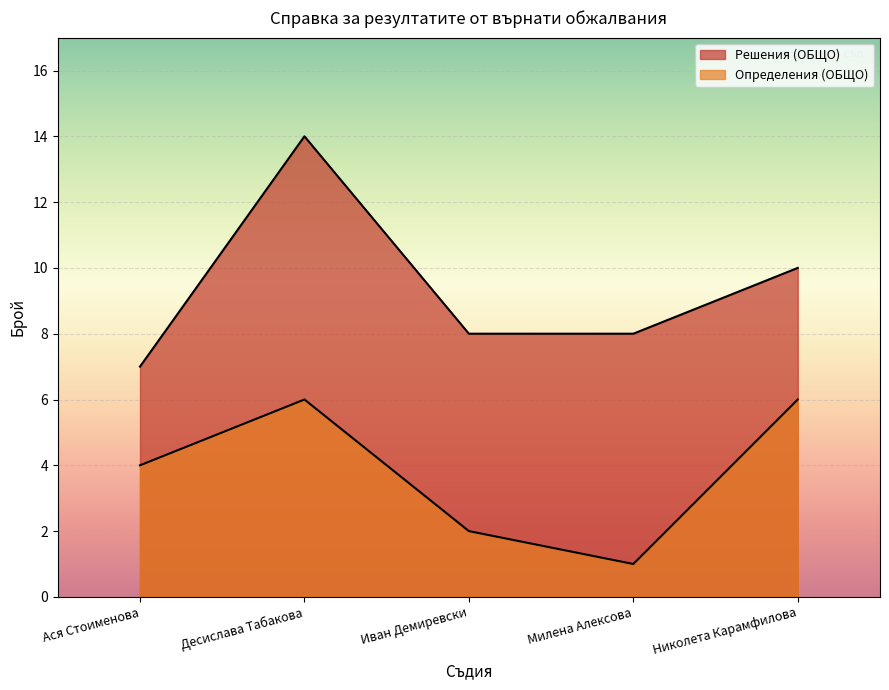

At which category does the chart reach its peak across all series?

Десислава Табакова